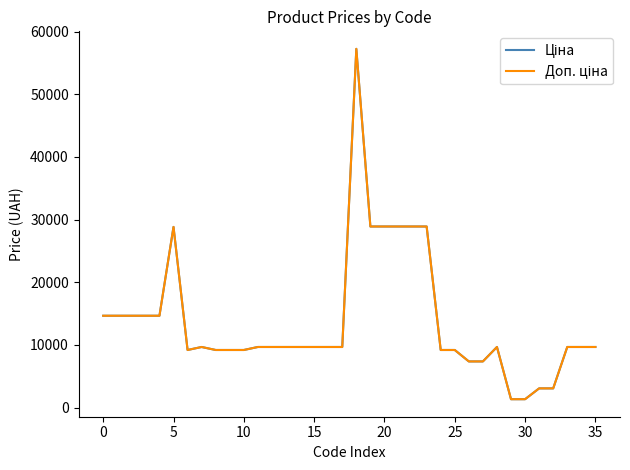

What is the minimum value shown in the chart?

1332.7